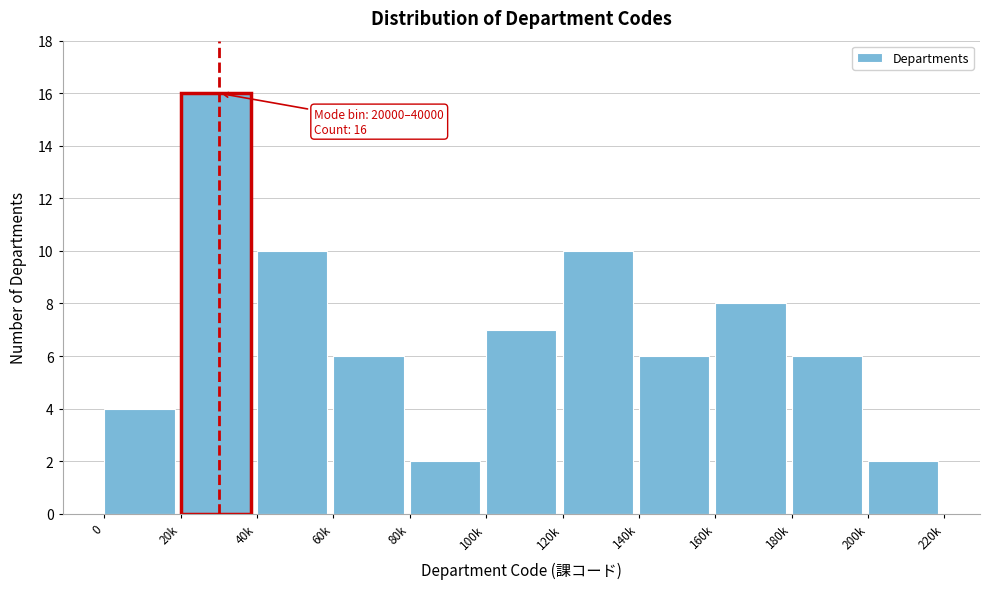

Reading right to left, list all the values displayed in this chart.

2	6	8	6	10	7	2	6	10	16	4